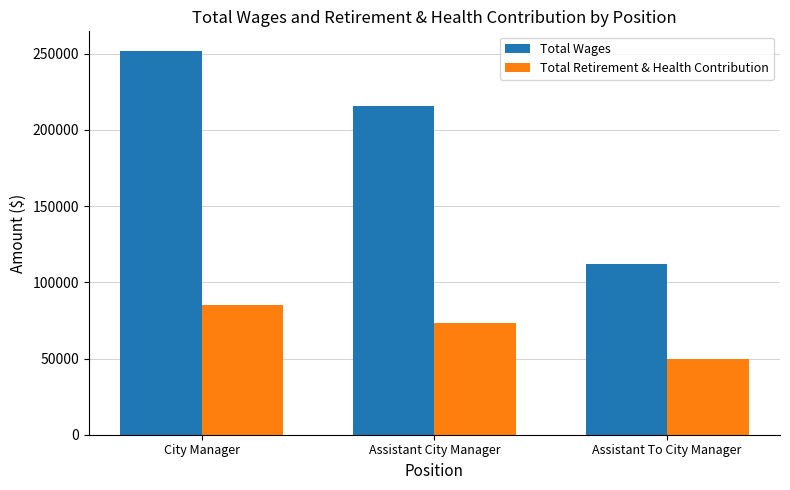

At which label does Total Wages first exceed 215687?

City Manager